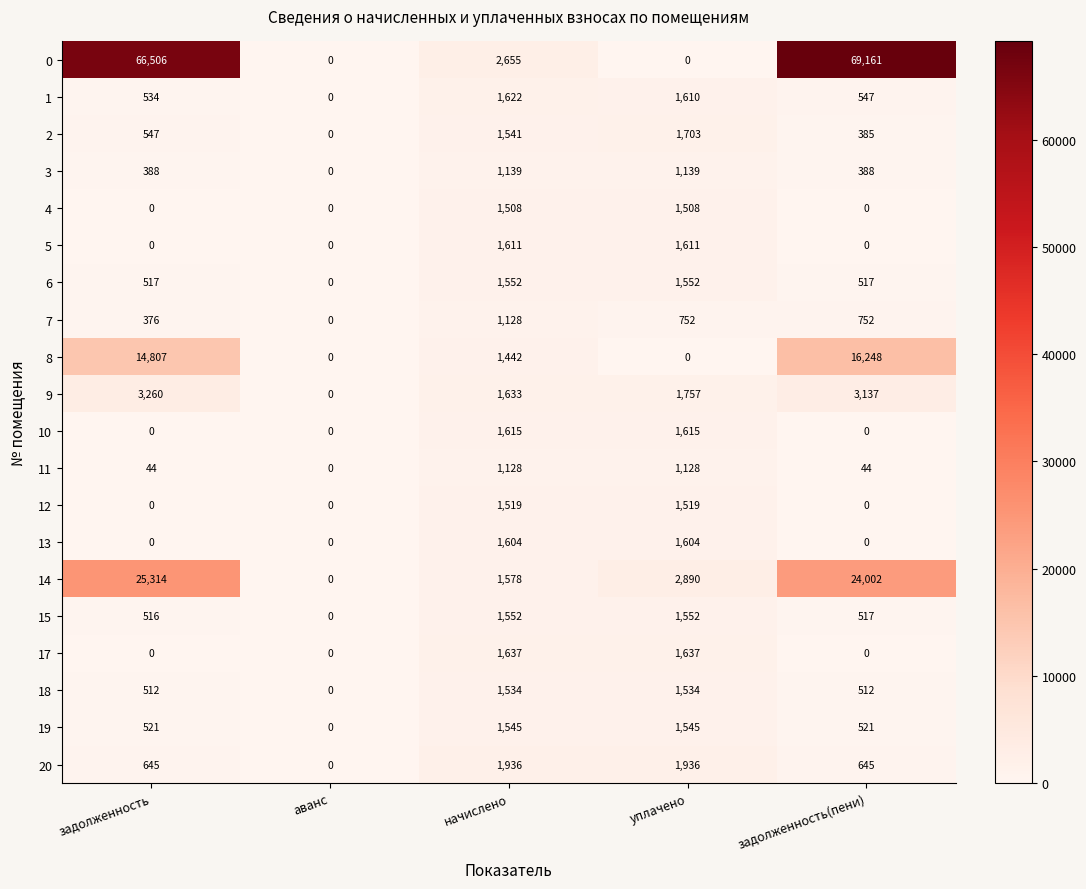

Read the 19 value at задолженность, to the nearest 100.

500